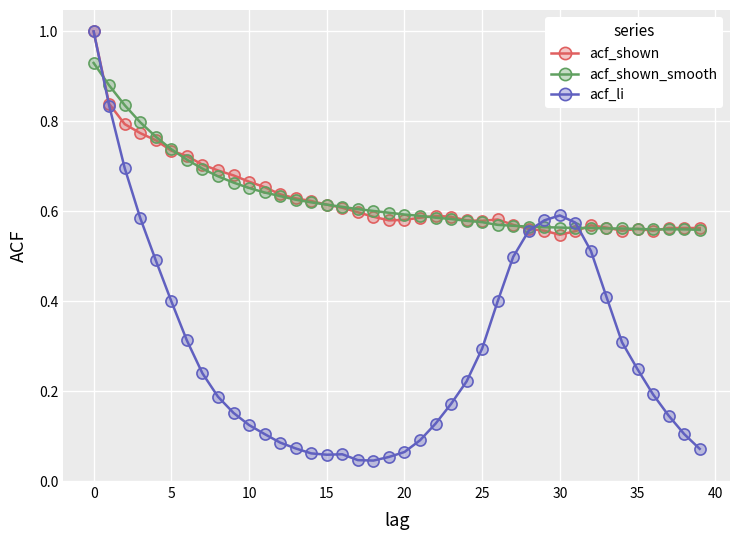

Does the chart display data point markers on the line(s)?

Yes